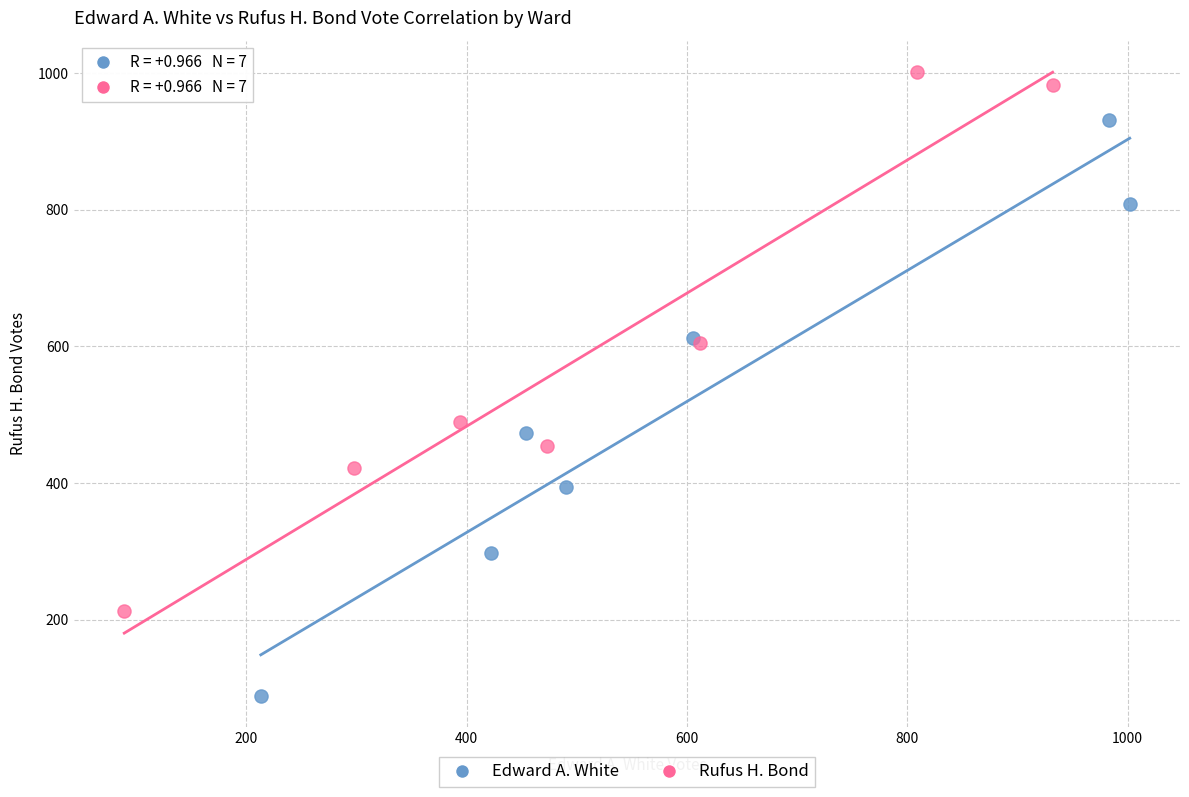

Which series contains the lowest Y value?

Edward A. White